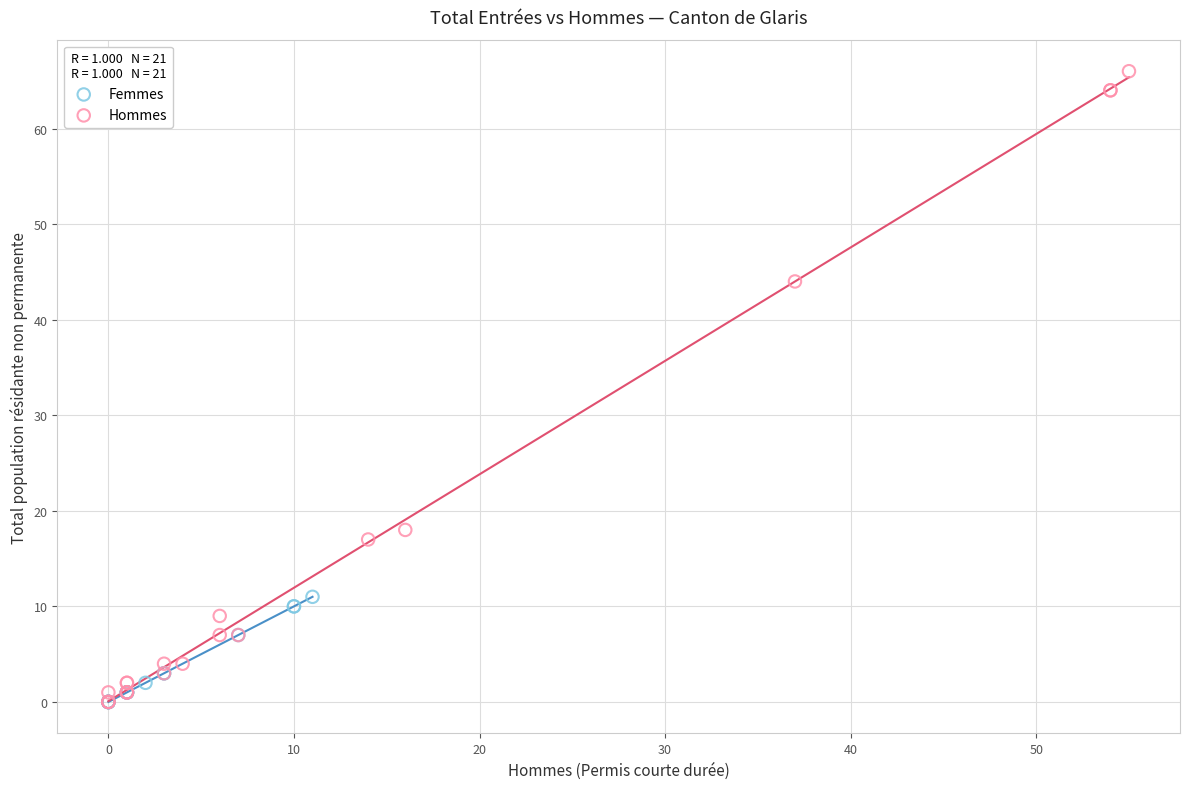

Which series has the widest spread of Y values?

Hommes